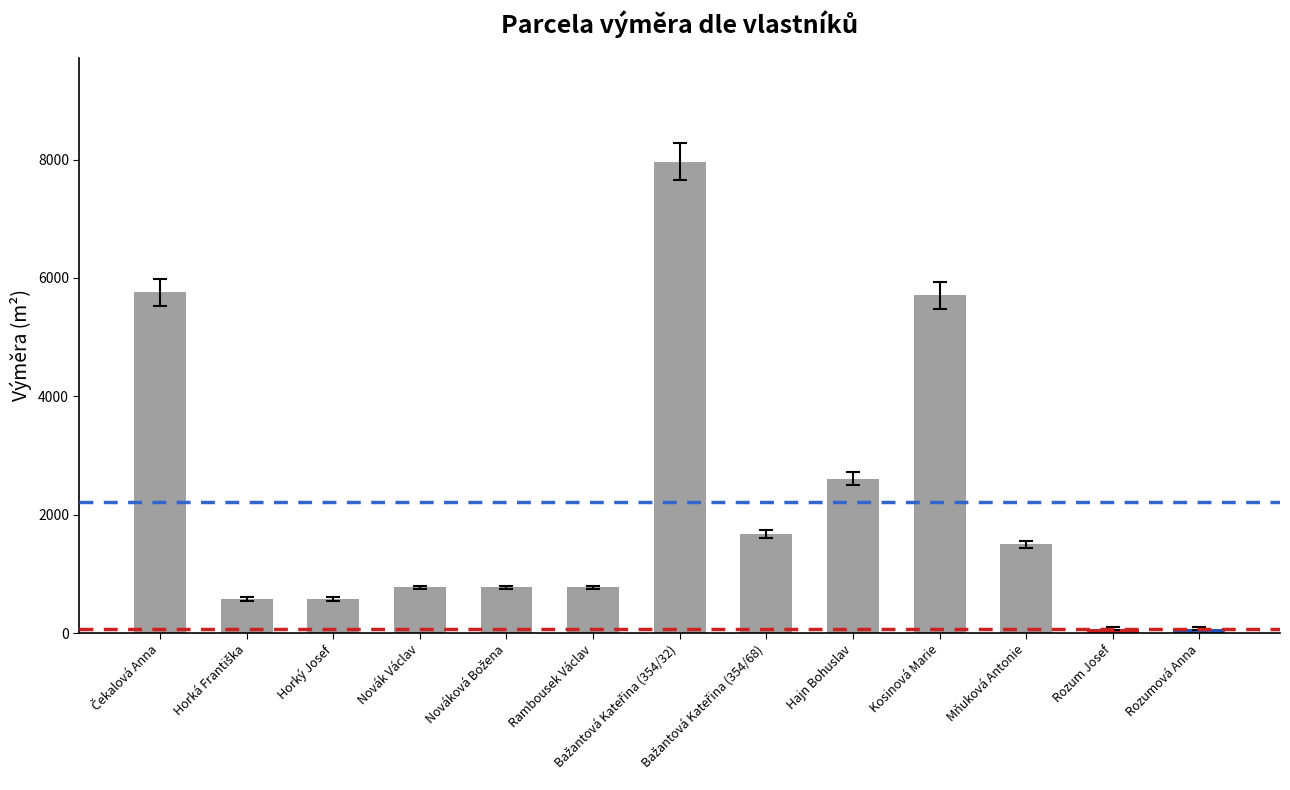

What is the difference between the maximum and second lowest values?

7889